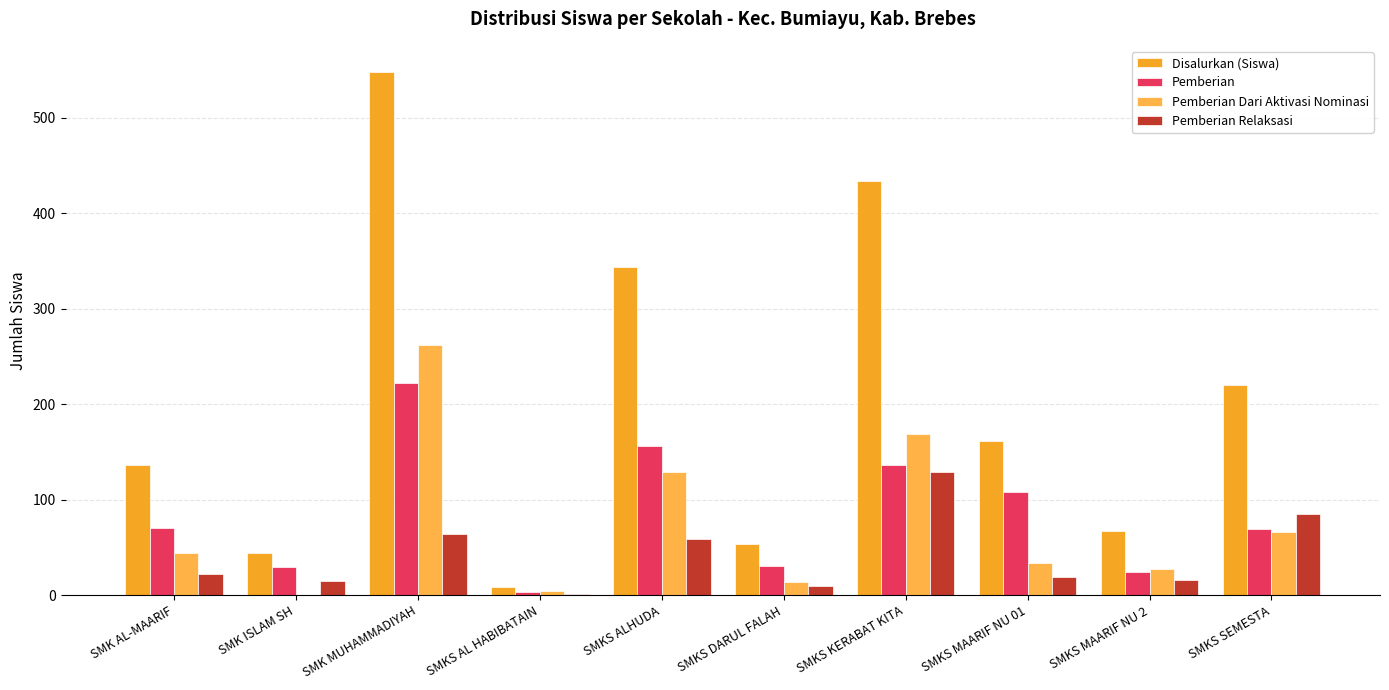

What is the value of the Disalurkan (Siswa) bar at the 2nd from the left?

44